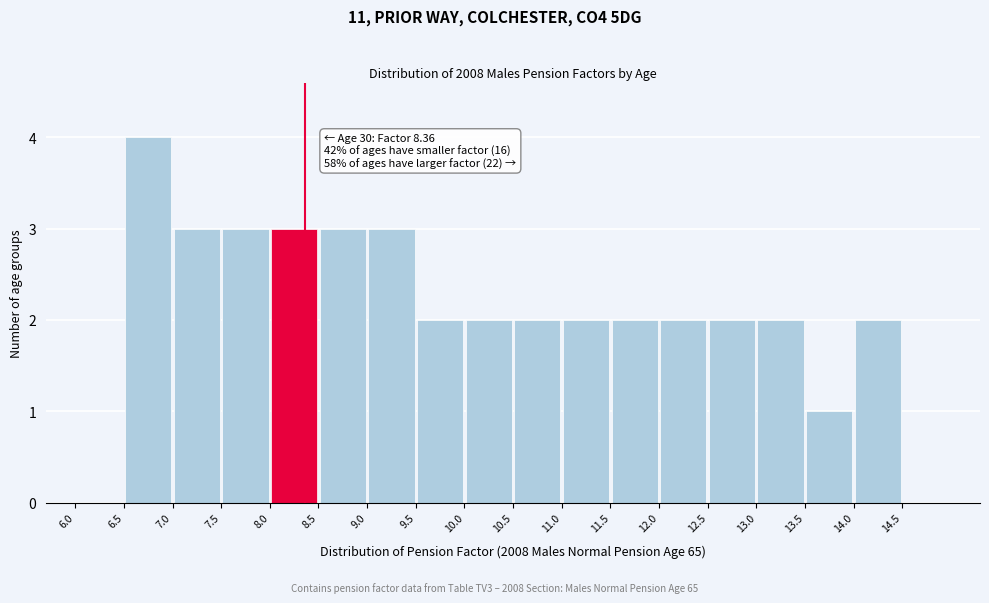

Over which range of the x-axis is the bar tallest?

6.5 to 7.0